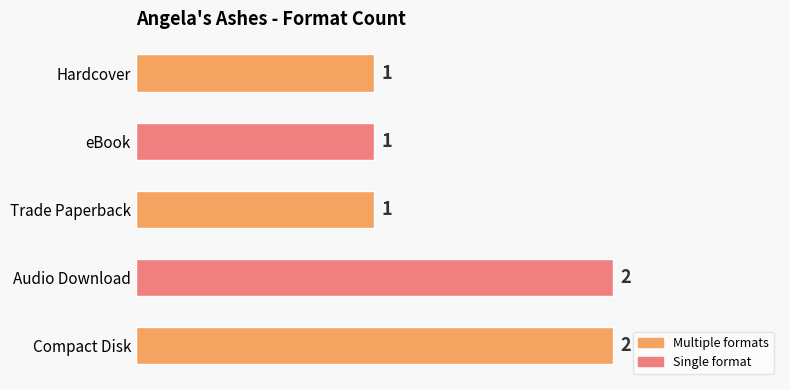

Are the bars grouped side by side (vs. stacked)?

No